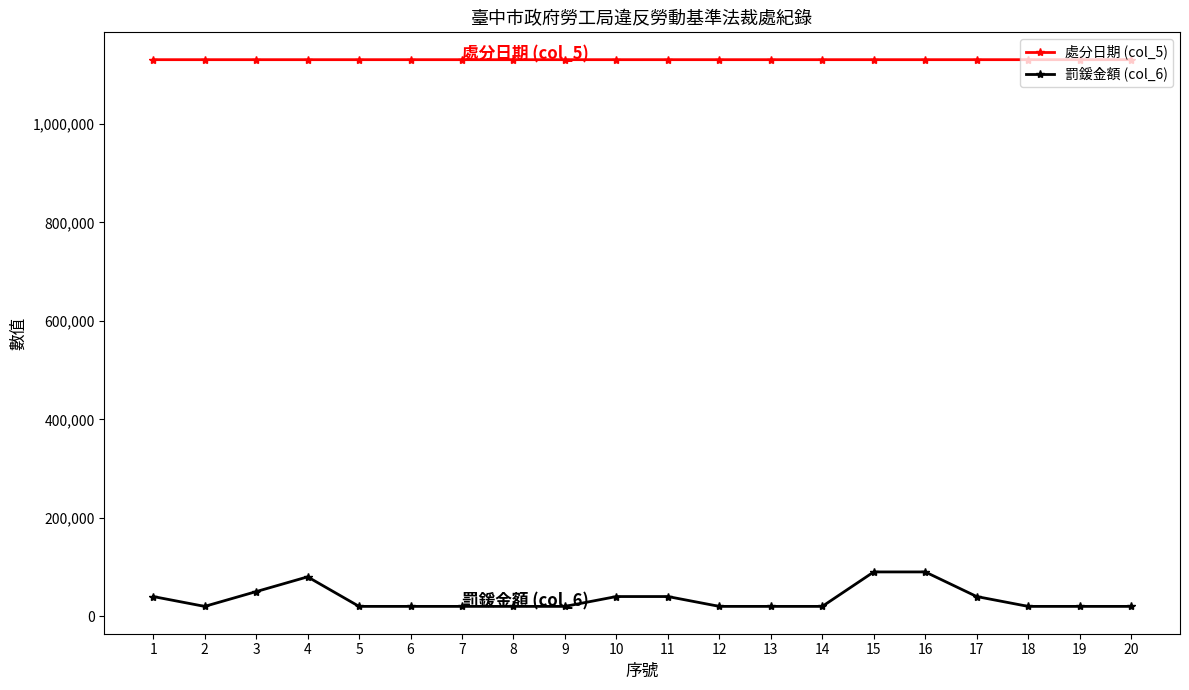

At which label does 處分日期 (col_5) first exceed 1130612?

6